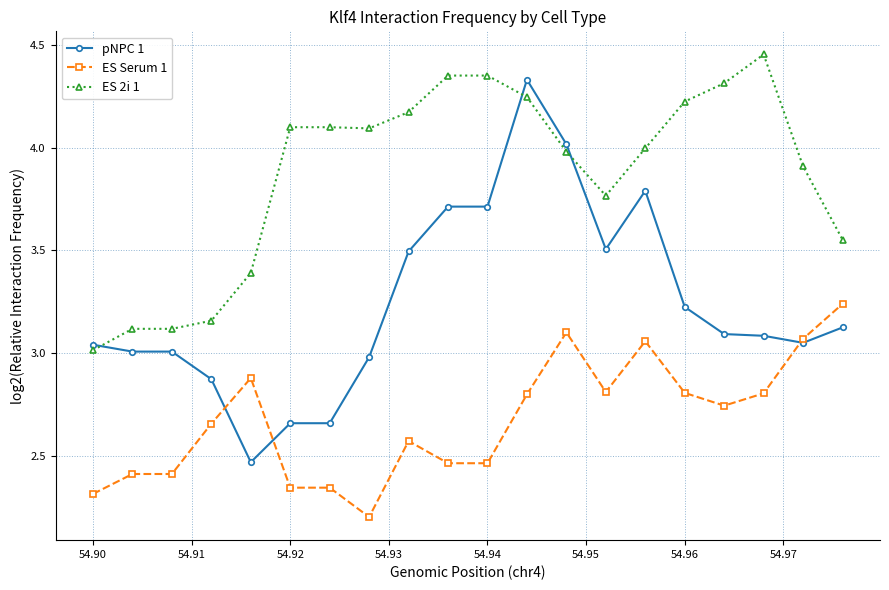

What is the smallest value displayed?

2.2